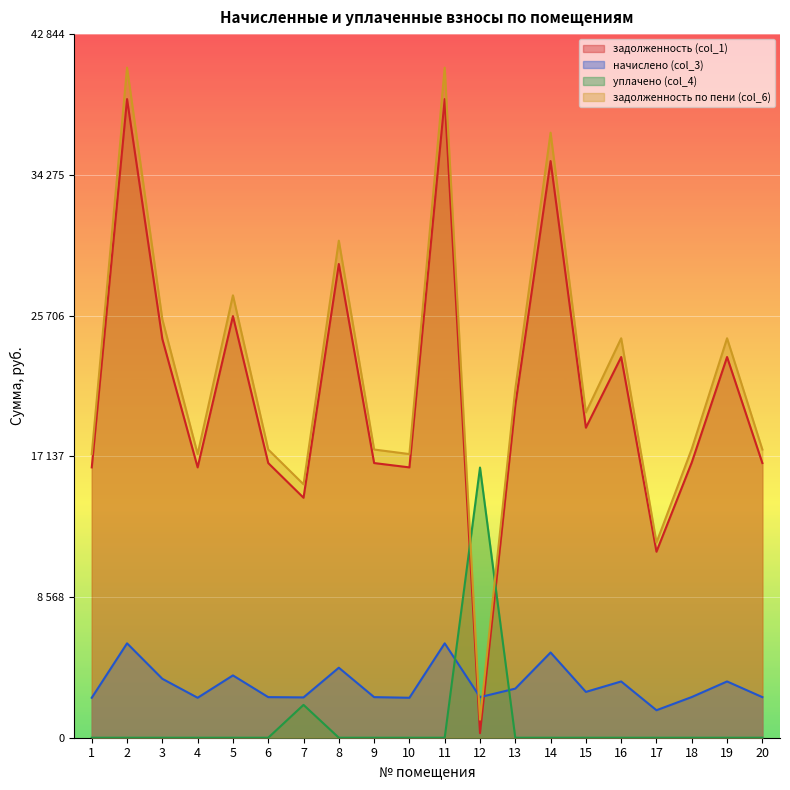

Read the задолженность (col_1) value at 11.

38888.7